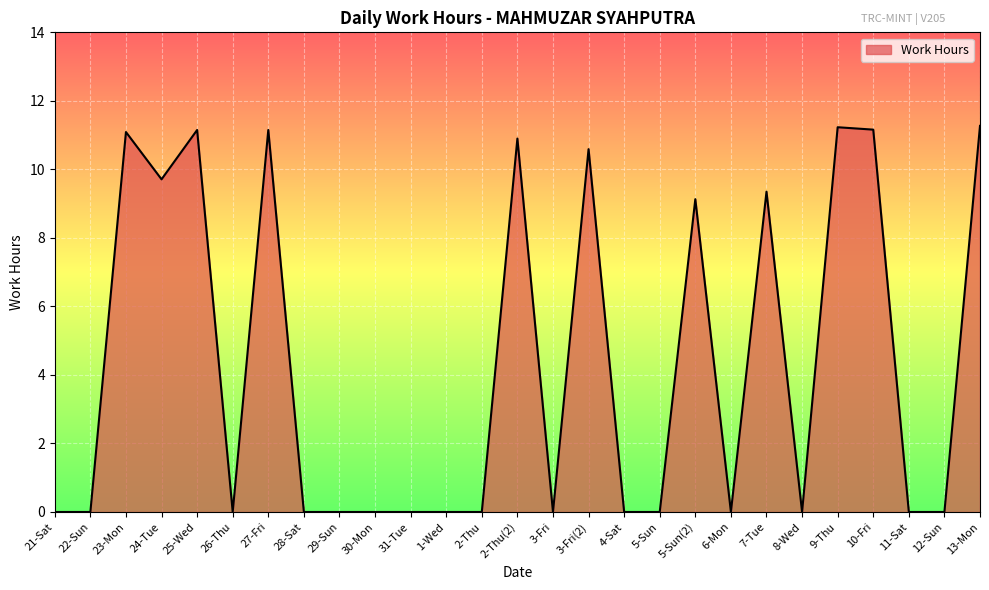

Which has a higher value, 2-Thu or 7-Tue?

7-Tue